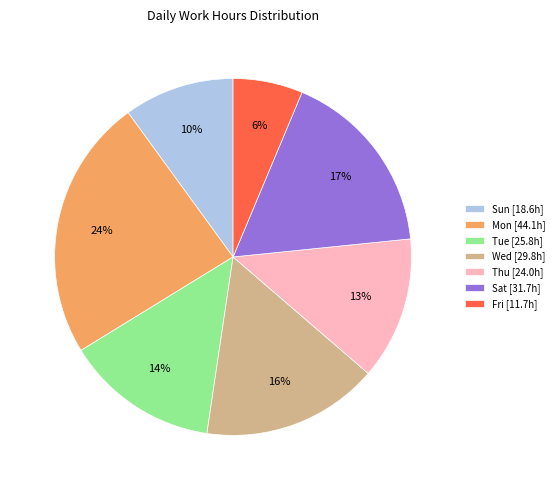

Is there any slice that represents more than half of the pie?

No